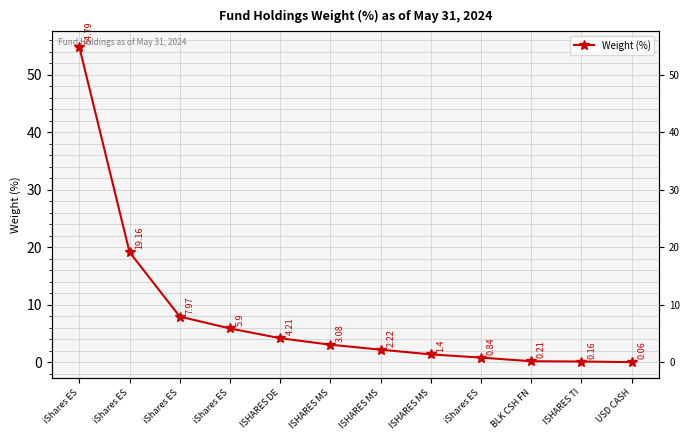

Which has a higher value, ISHARES TI or iShares ES?

iShares ES